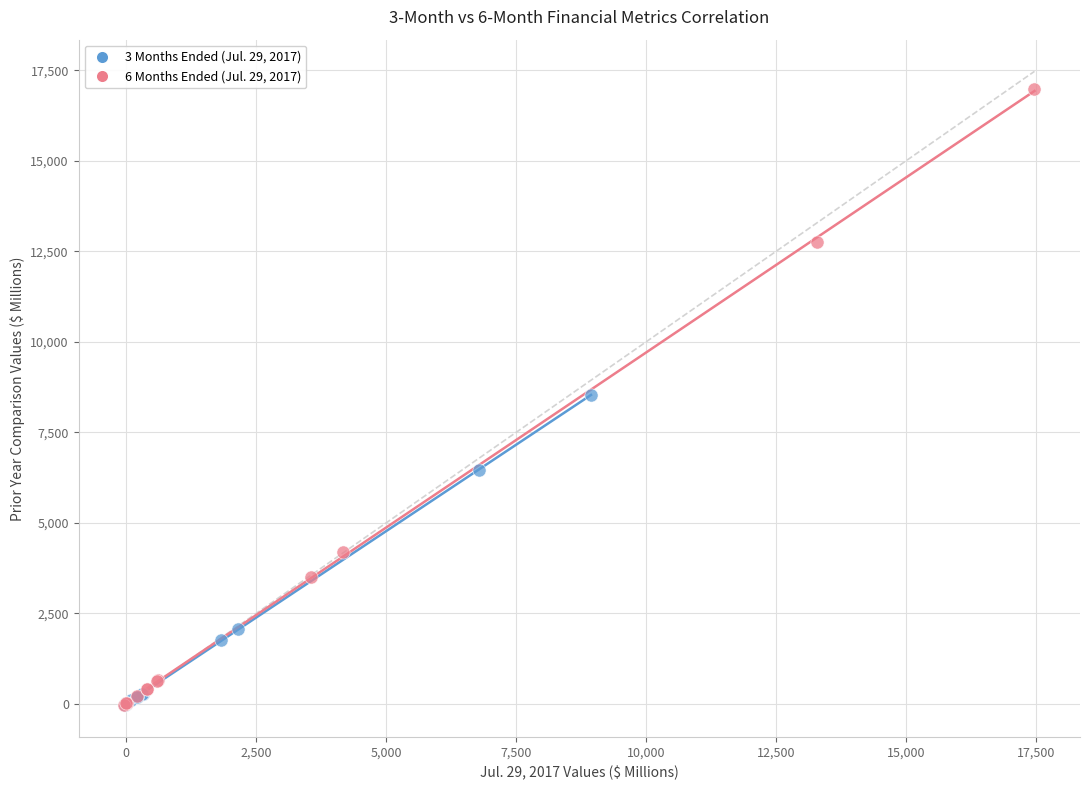

Which series reaches the maximum Y coordinate?

6 Months Ended (Jul. 29, 2017)